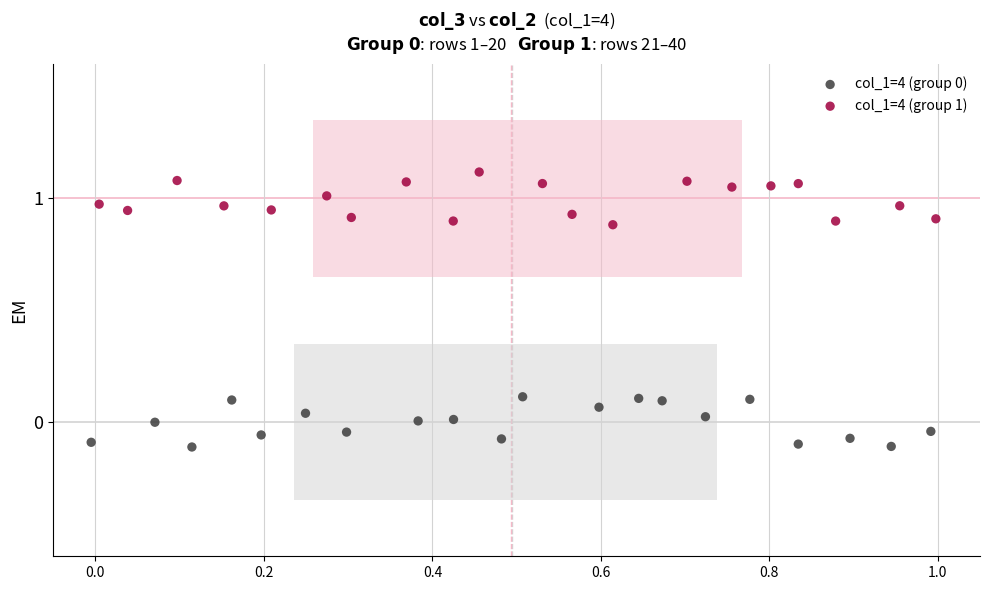

Which series contains the highest Y value?

col_1=4 (group 1)